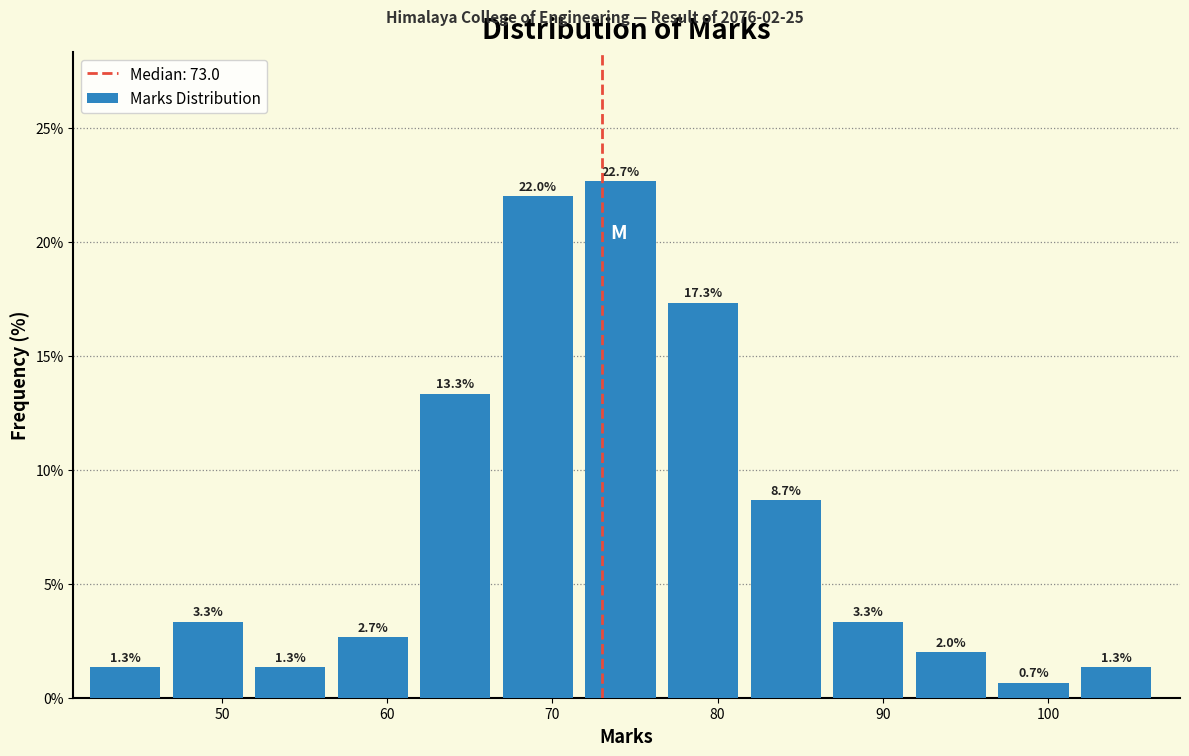

Which range on the x-axis has the tallest bar?

72 to 77